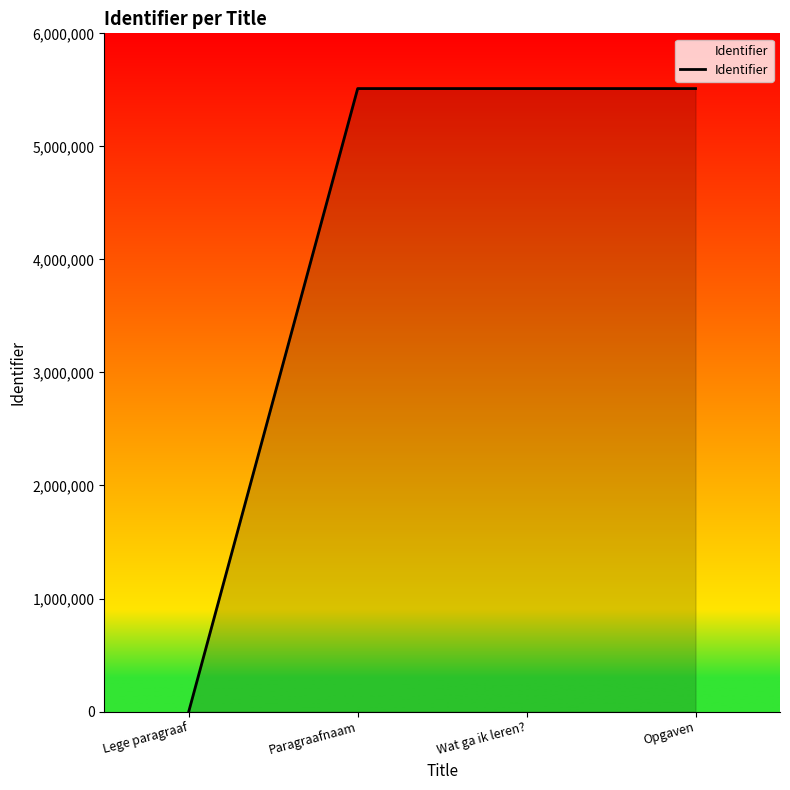

True or false: the data shows 2286762 at Paragraafnaam.

False